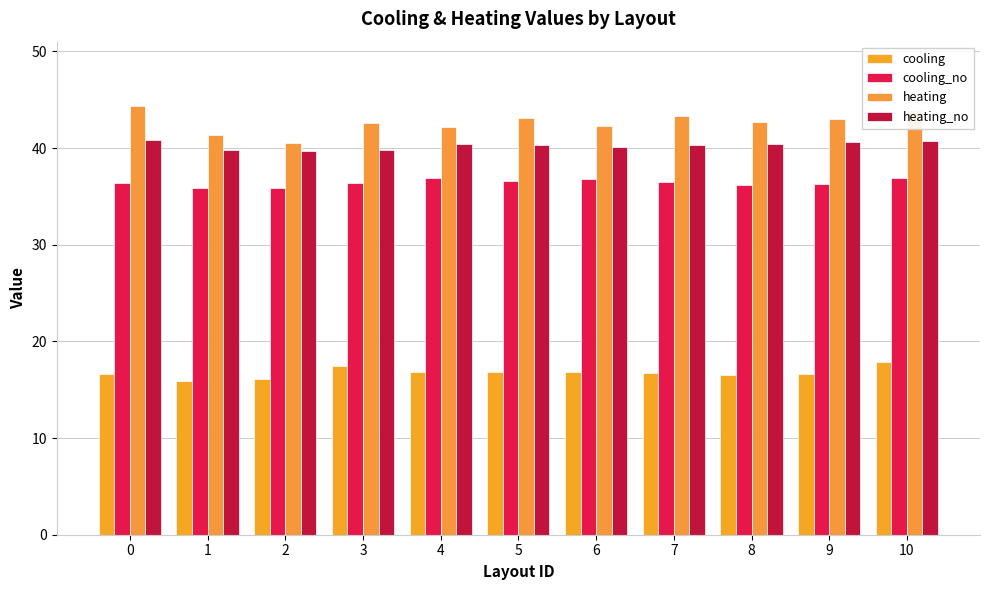

Reading left to right, what are all the values shown in this chart?

cooling: 0=16.6	1=15.9	2=16.1	3=17.4	4=16.9	5=16.8	6=16.8	7=16.7	8=16.5	9=16.6	10=17.8
cooling_no: 0=36.4	1=35.8	2=35.9	3=36.4	4=36.9	5=36.6	6=36.8	7=36.5	8=36.2	9=36.3	10=36.9
heating: 0=44.4	1=41.3	2=40.5	3=42.6	4=42.2	5=43.2	6=42.3	7=43.3	8=42.7	9=43.0	10=44.0
heating_no: 0=40.8	1=39.8	2=39.7	3=39.8	4=40.4	5=40.4	6=40.1	7=40.3	8=40.4	9=40.6	10=40.7